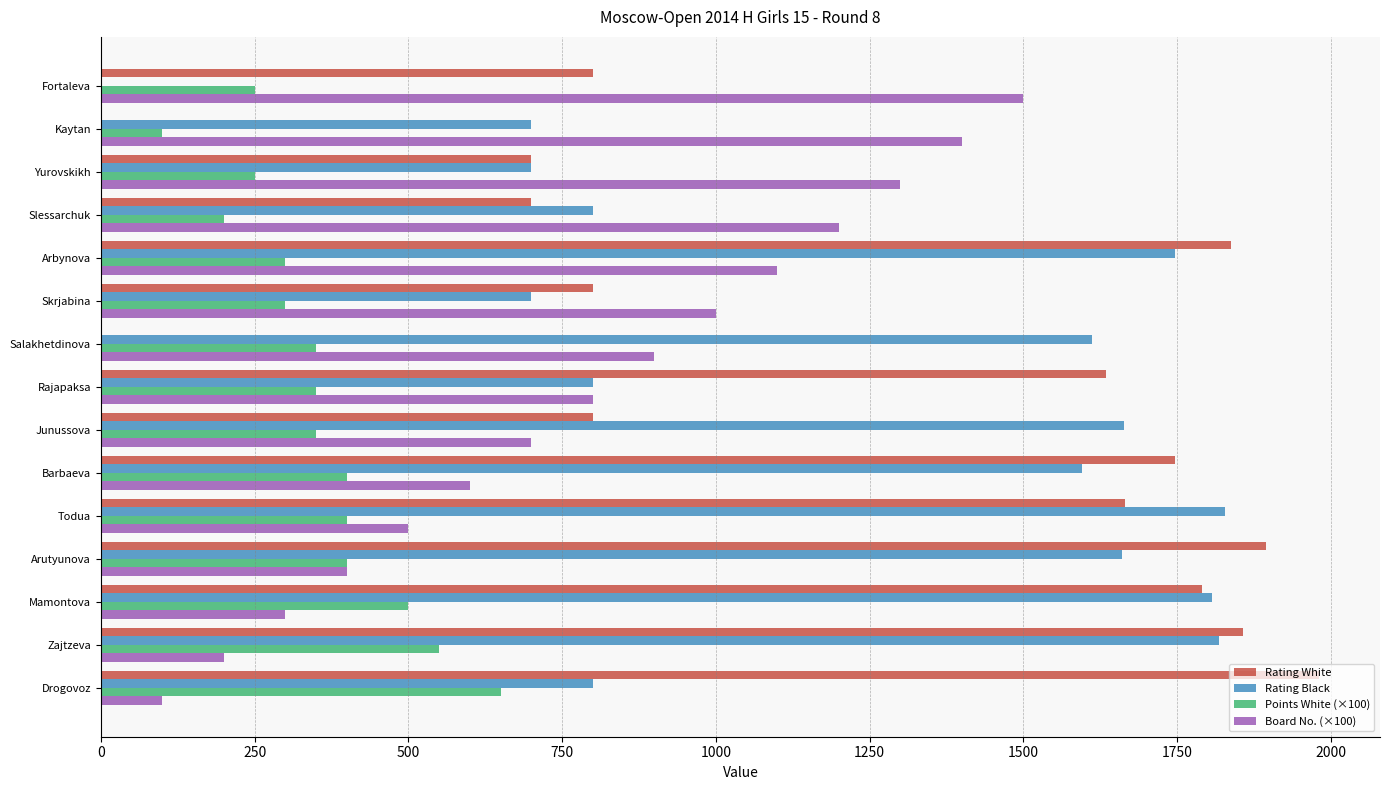

What value does the Rating Black series have at Slessarchuk?

800